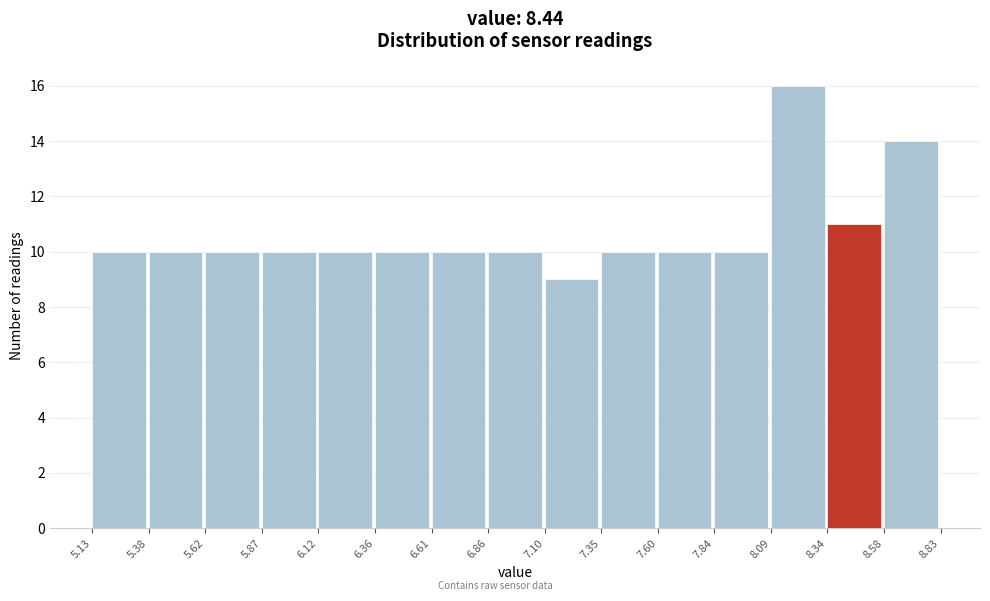

Reading left to right, transcribe this chart: for each bar, give the range it covers on the x-axis and its height. The values are not printed on the chart, so give them approximately, as read against the axis.

5.13 to 5.38: 10
5.38 to 5.62: 10
5.62 to 5.87: 10
5.87 to 6.12: 10
6.12 to 6.36: 10
6.36 to 6.61: 10
6.61 to 6.86: 10
6.86 to 7.10: 10
7.10 to 7.35: 9
7.35 to 7.60: 10
7.60 to 7.84: 10
7.84 to 8.09: 10
8.09 to 8.34: 16
8.34 to 8.58: 11
8.58 to 8.83: 14